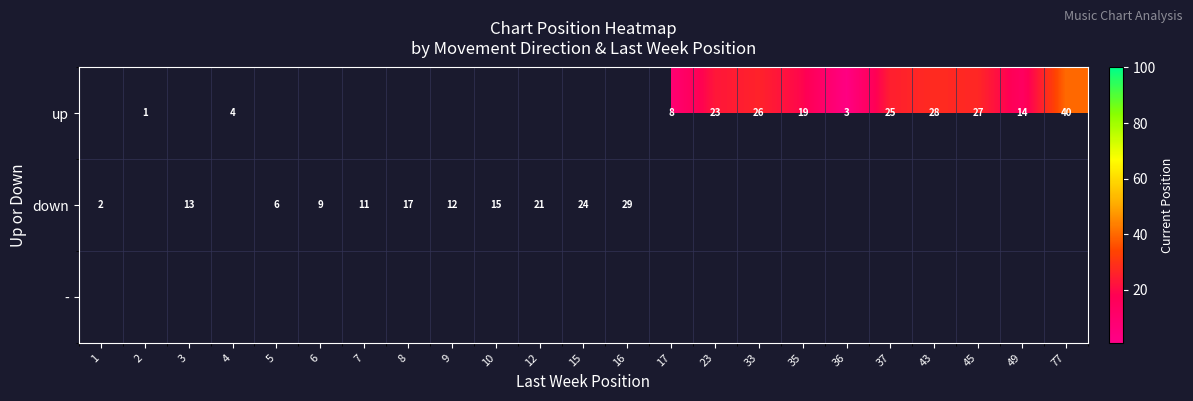

The down series shows 13 at 3. True or false?

True